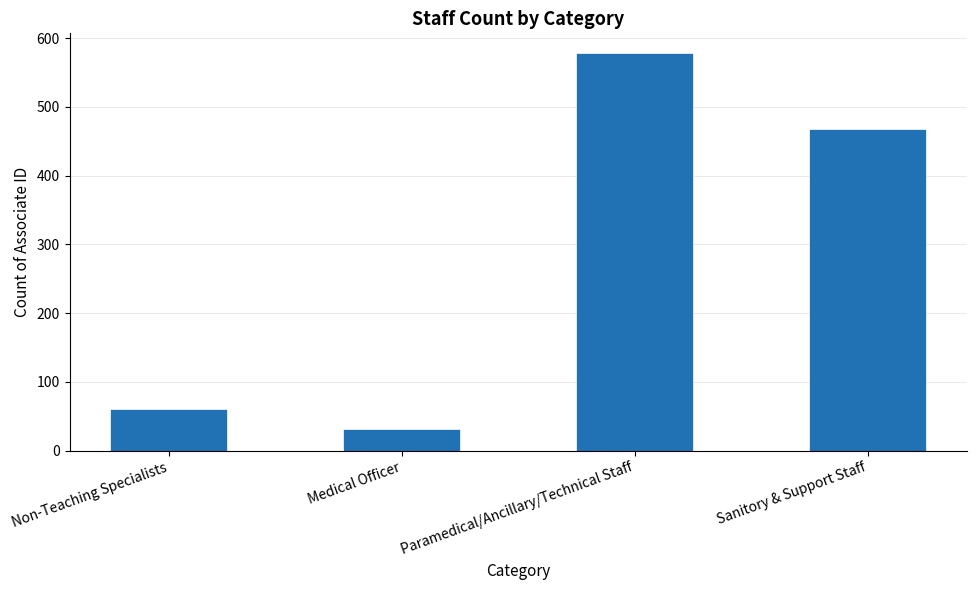

How many series are shown in this chart?

1